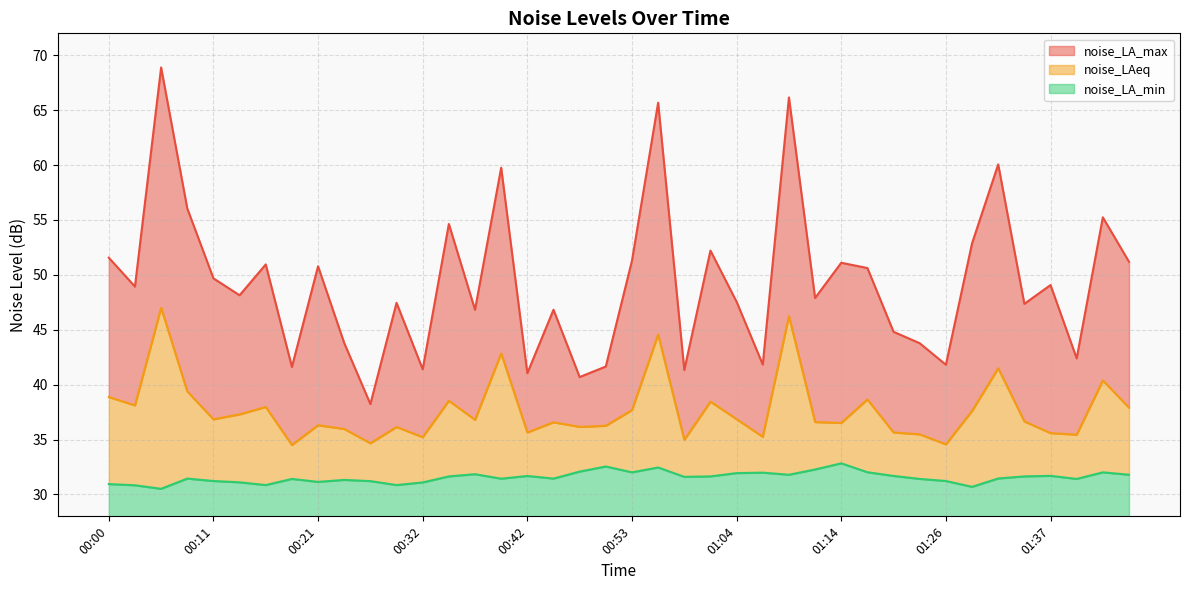

True or false: noise_LAeq has a value of 36.8 at 00:11.

True